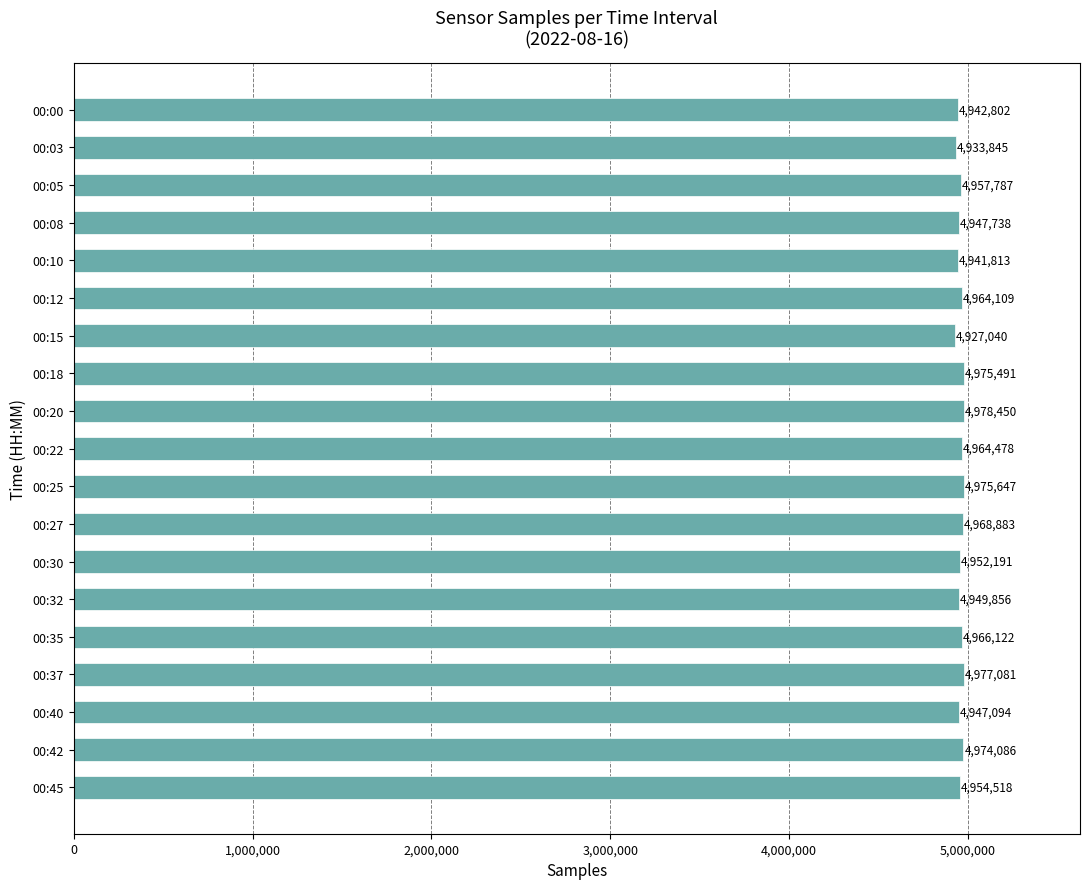

What is the difference between the second highest and second lowest values?

43236